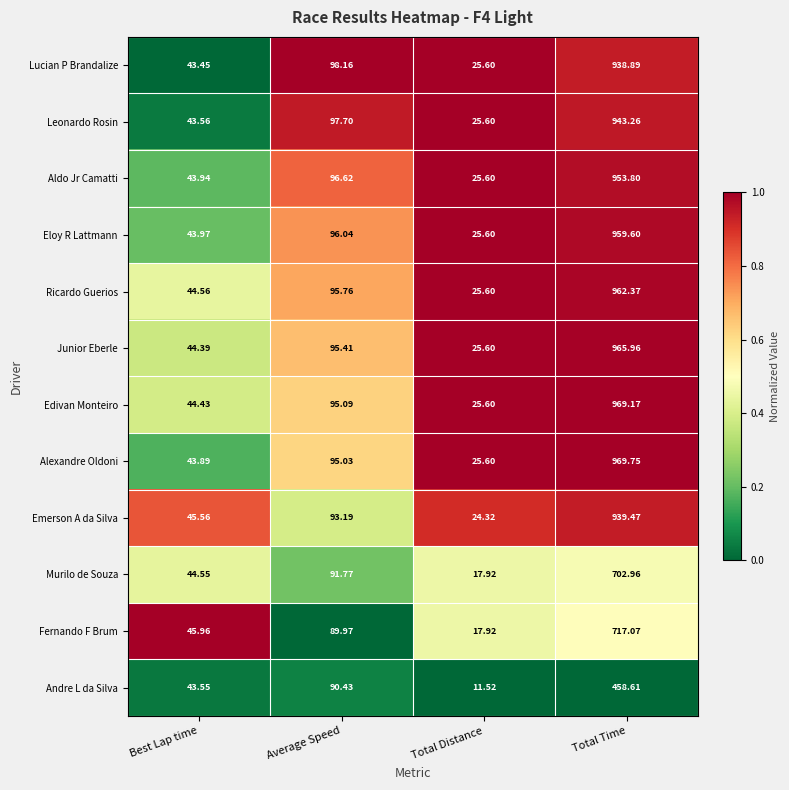

Rank the series by their maximum value, from highest to lowest.

Alexandre Oldoni, Edivan Monteiro, Junior Eberle, Ricardo Guerios, Eloy R Lattmann, Aldo Jr Camatti, Leonardo Rosin, Emerson A da Silva, Lucian P Brandalize, Fernando F Brum, Murilo de Souza, Andre L da Silva